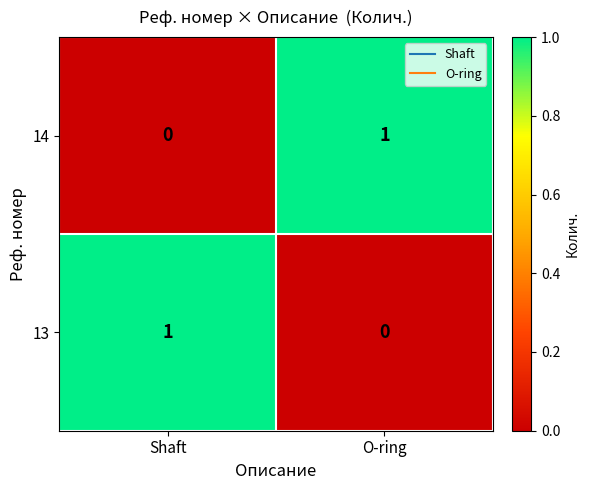

Where is 13 nearest to the value 0?

O-ring